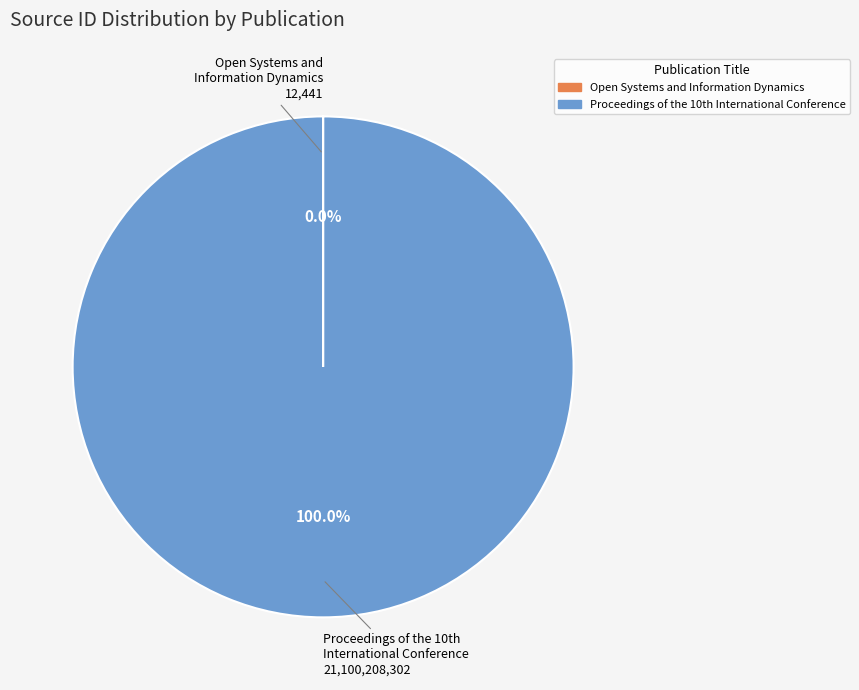

Is there any slice that represents more than half of the pie?

Yes